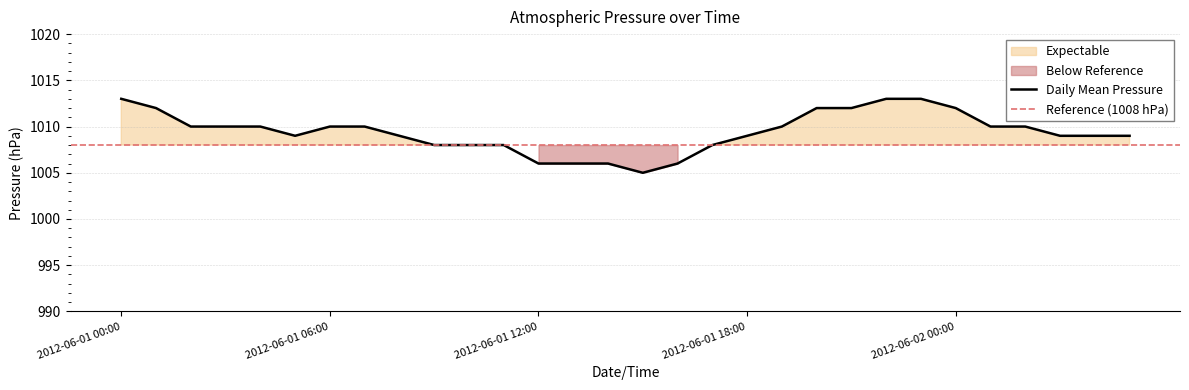

What position from the left is 2012-06-01 10:00?

11